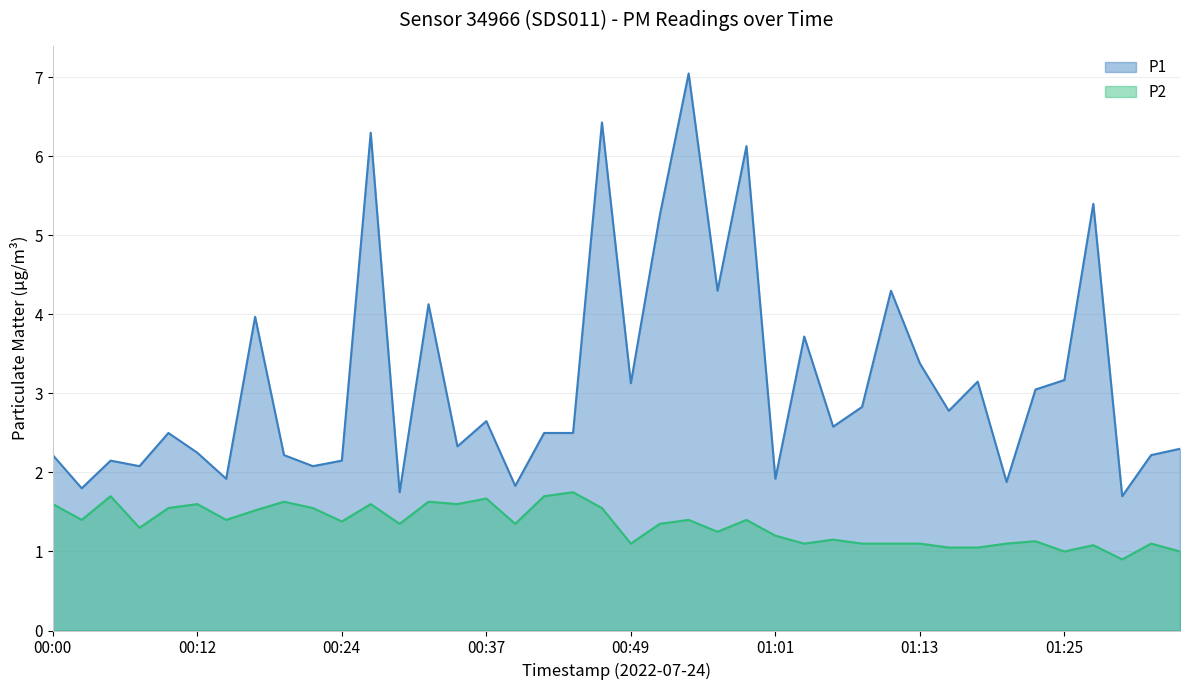

Is it true that P2 equals 1.4 at 00:51?

True